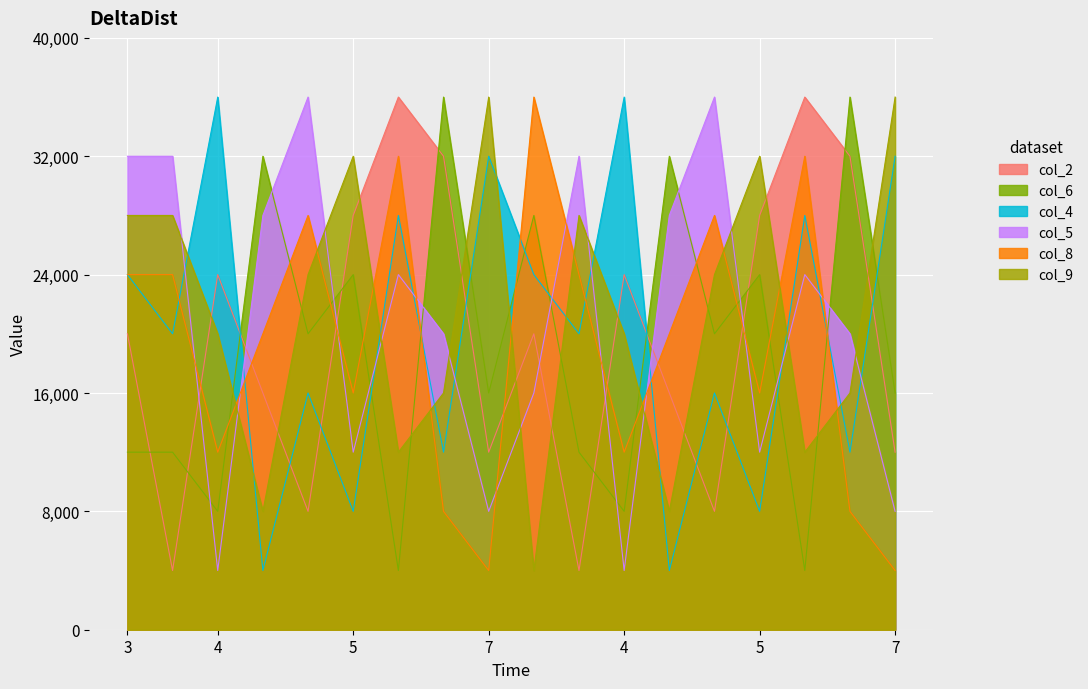

Which series ends up on top after the final intersection of col_5 and col_4?

col_4